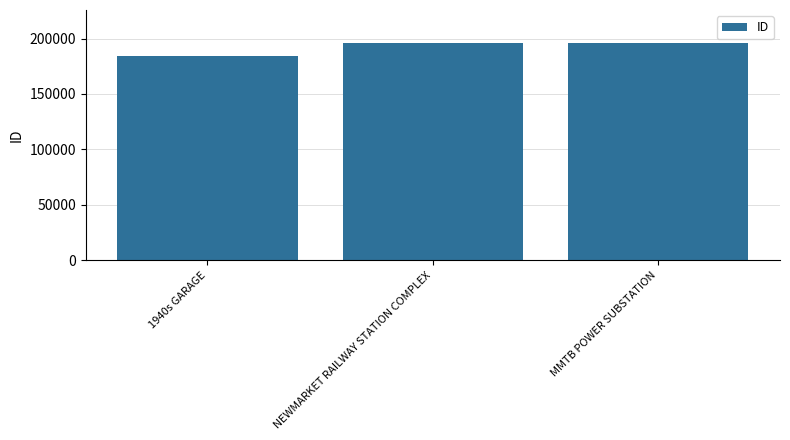

What is the average value?

192120